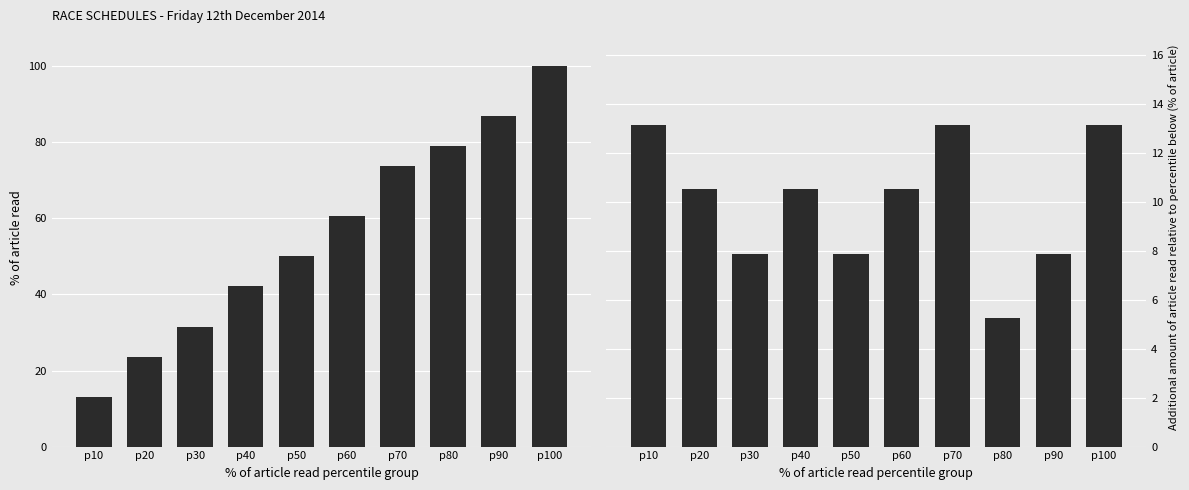

Rank the series at p100 from highest to lowest value.

Cumulative Race %, Incremental Race %